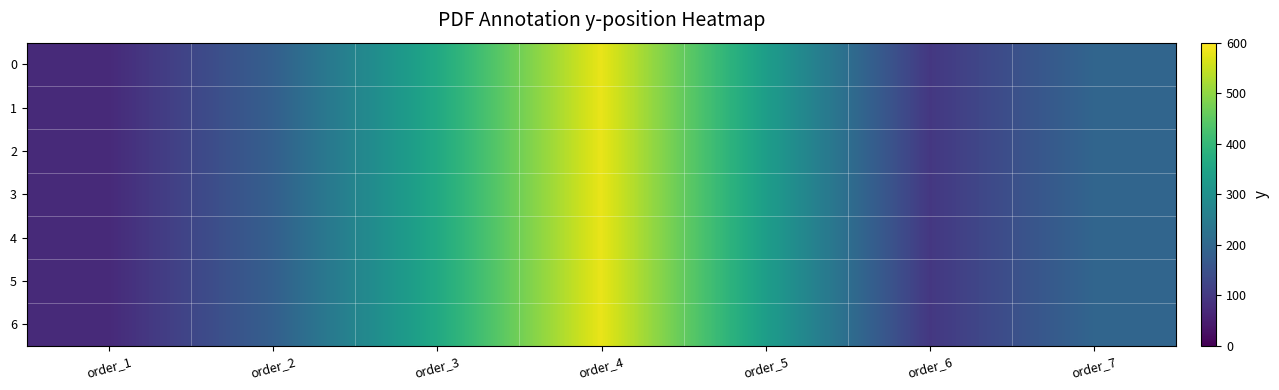

Rank the series by their maximum value, from lowest to highest.

0, 1, 2, 3, 4, 5, 6